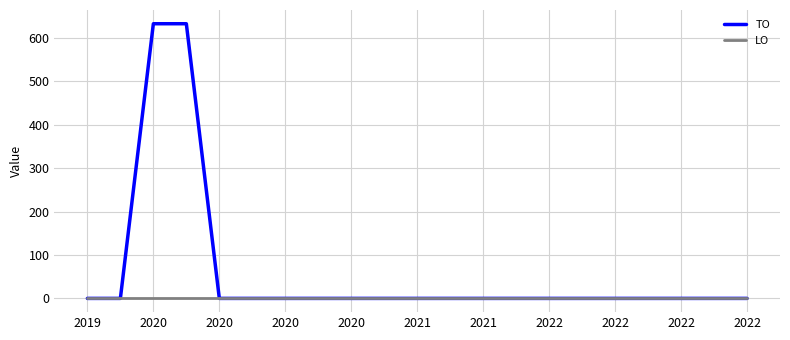

Which series has the widest spread of values?

TO